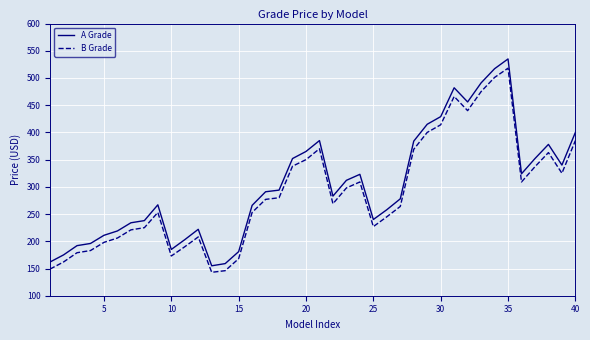

What are all the series names shown in the legend?

A Grade, B Grade